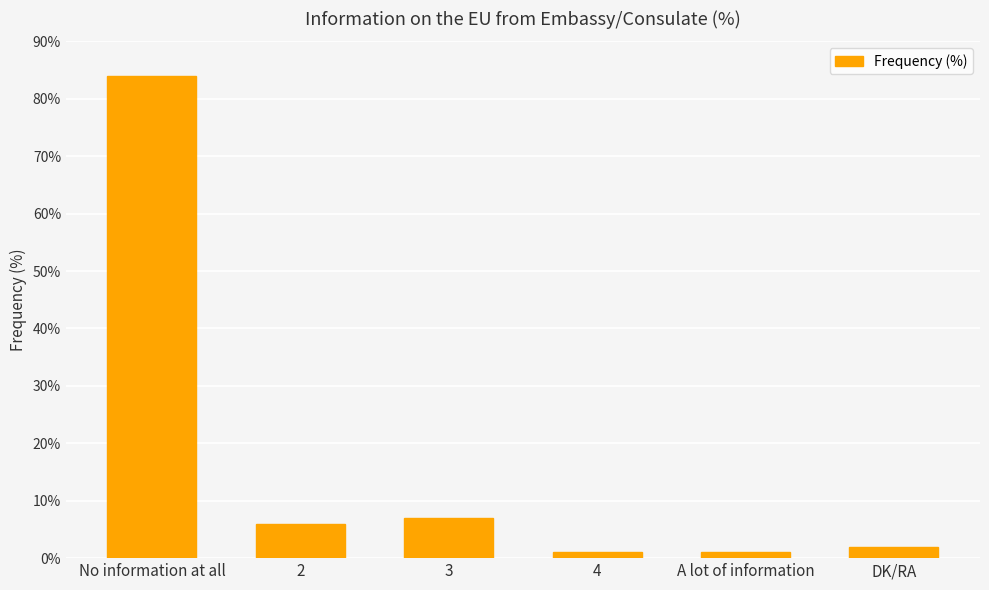

What is the sum of all values?

101